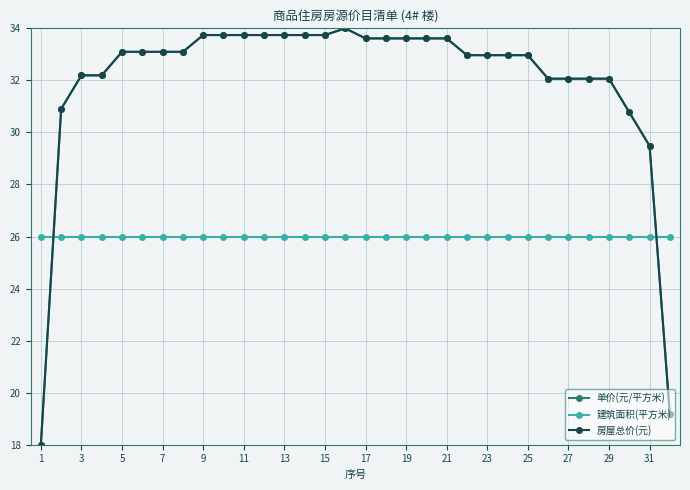

What is the smallest value displayed?

18.0